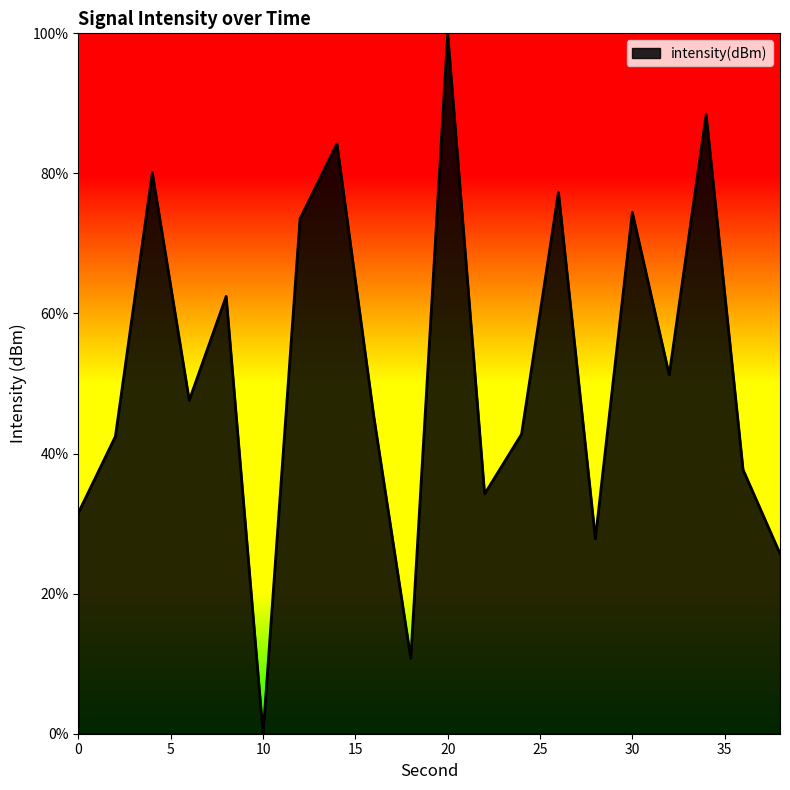

What is the greatest value displayed?

100.0